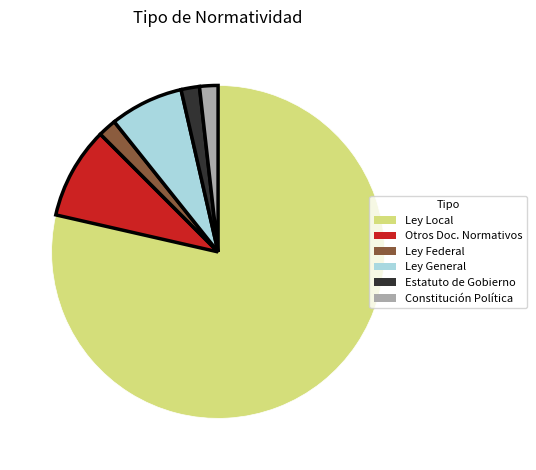

Is there a majority slice in this chart?

Yes